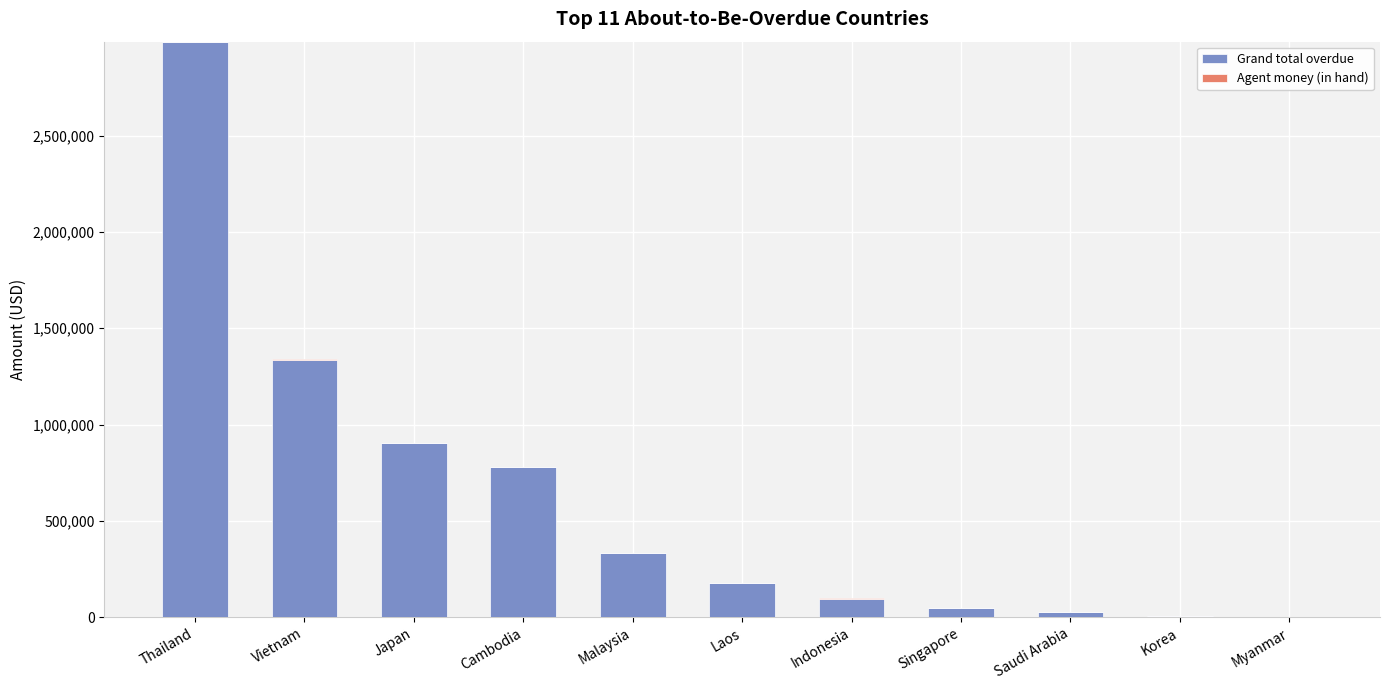

Count the number of data series in this chart.

2